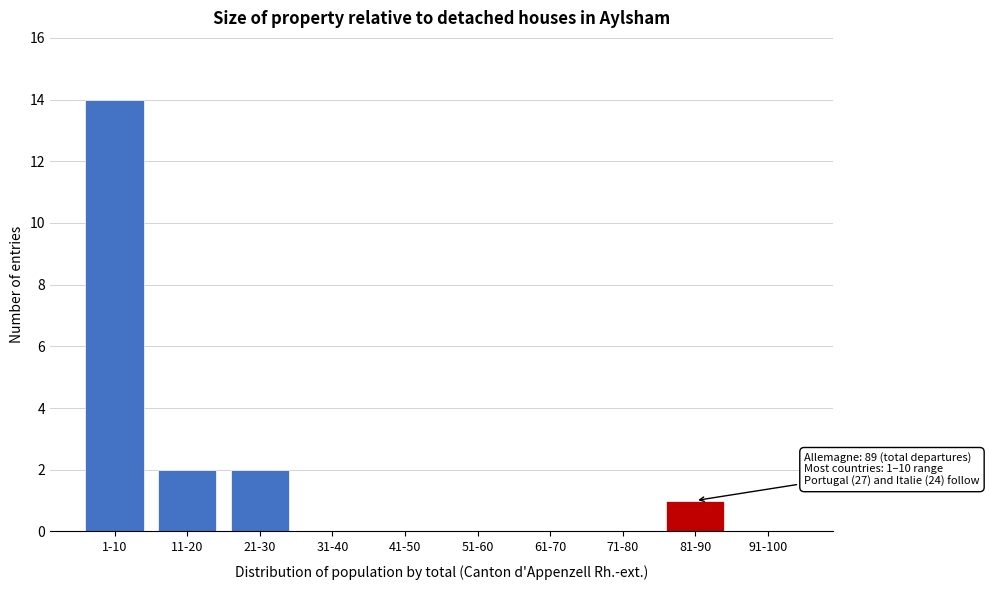

Reading left to right, transcribe all the data shown in this chart.

1-10=14	11-20=2	21-30=2	31-40=0	41-50=0	51-60=0	61-70=0	71-80=0	81-90=1	91-100=0